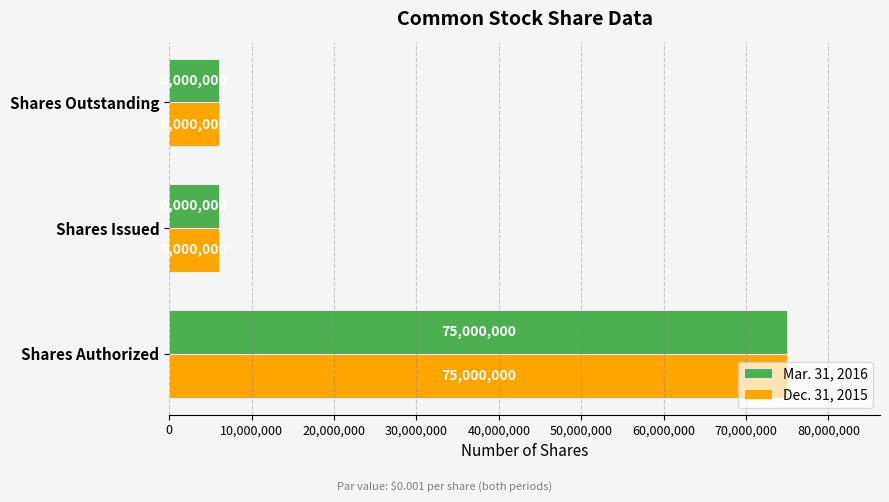

Which category has the highest value in the Dec. 31, 2015 series?

Shares Authorized